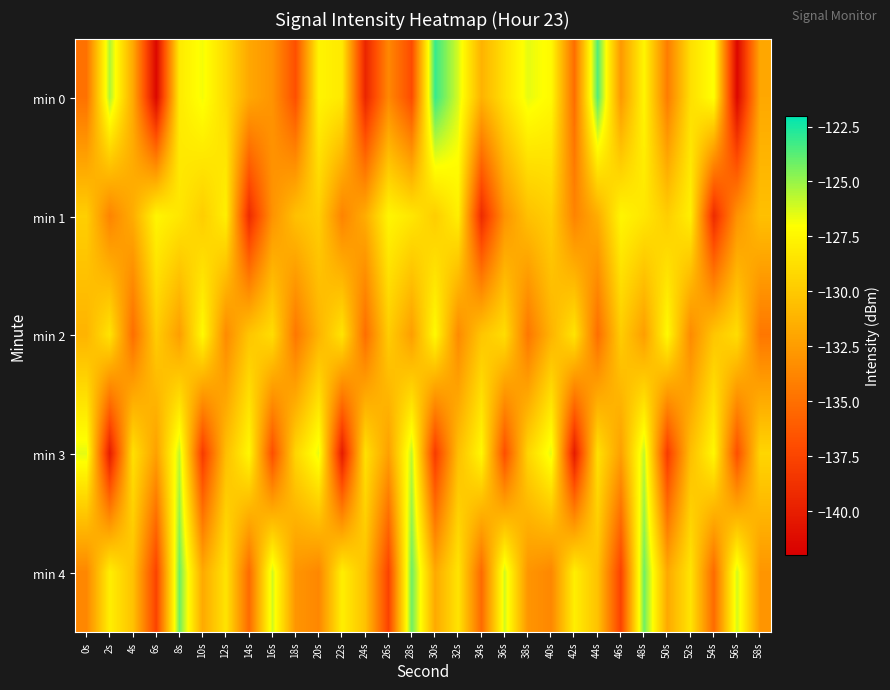

Which series has the largest total across all categories?

min 4